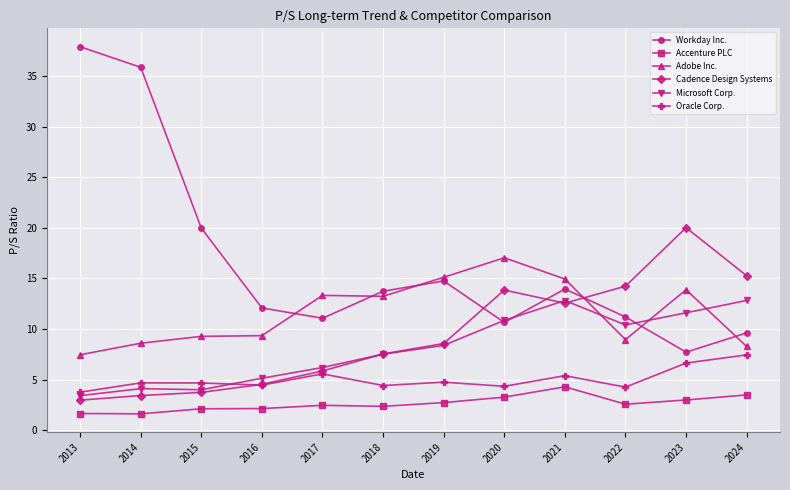

What is the minimum value for Cadence Design Systems?

3.0